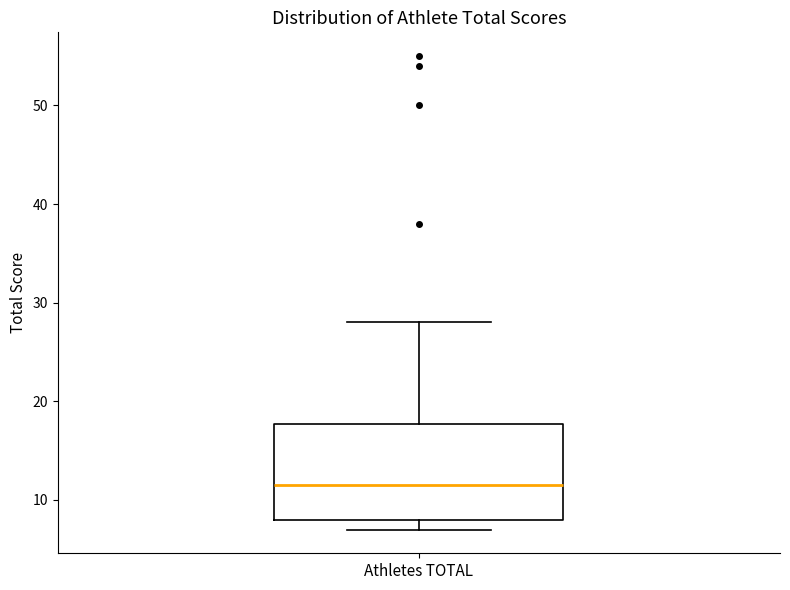

Where is the lower edge of the box for Athletes TOTAL on the y-axis? The values are not printed on the chart, so give them approximately, as read against the axis.

8